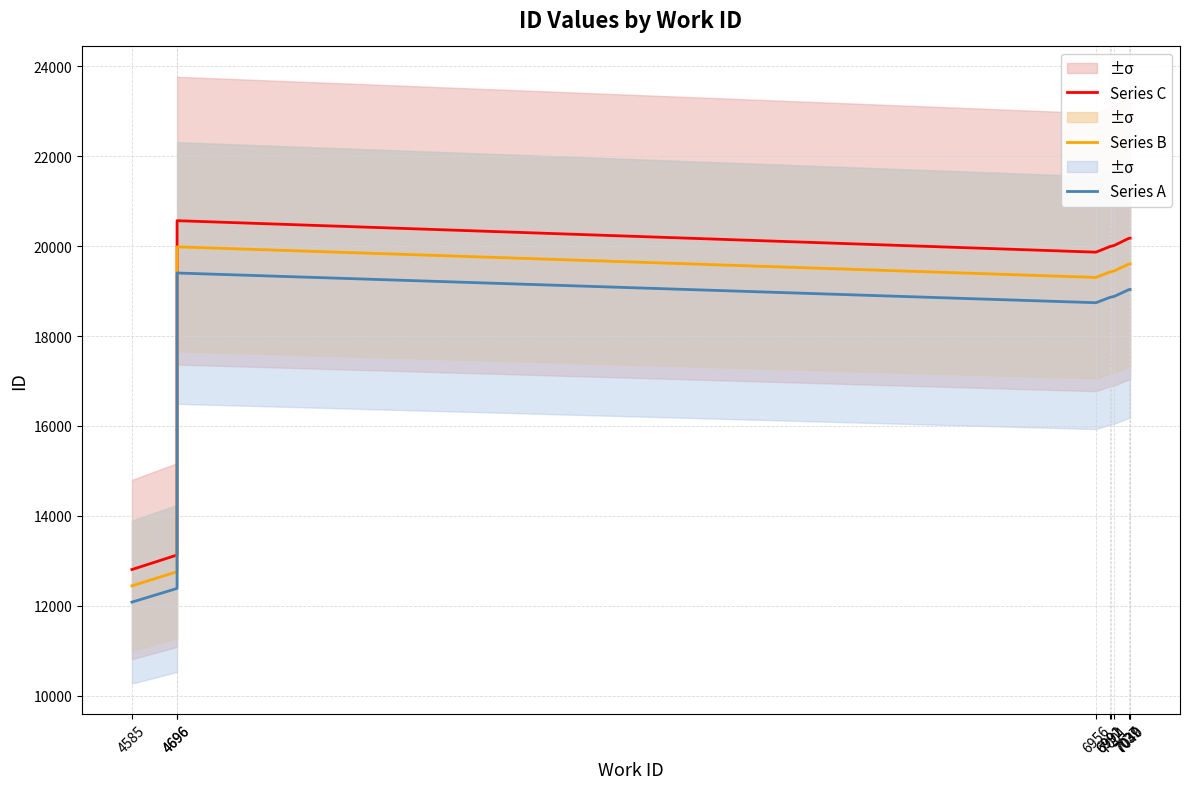

What is the difference between the maximum and minimum values in the Series A series?

7323.0